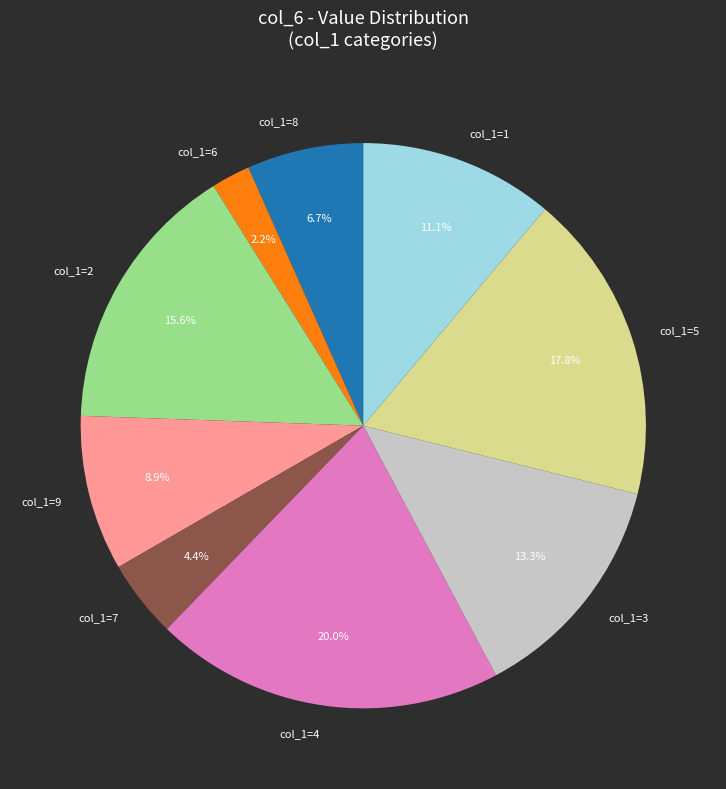

Between col_1=9 and col_1=8, which is larger?

col_1=9